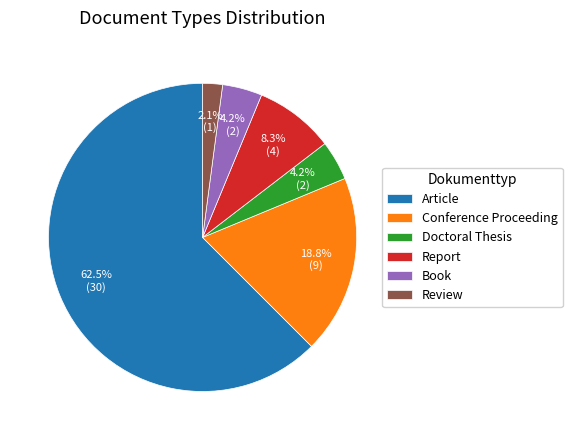

How much of the chart is everything except Doctoral Thesis?

95.8%